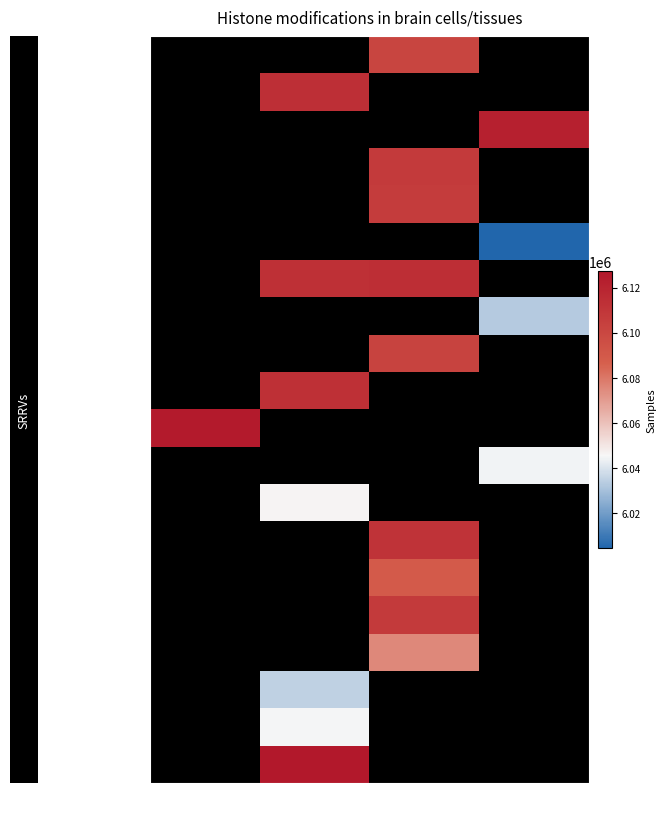

True or false: 20171 has a value of 4110362.1 at -87.

False